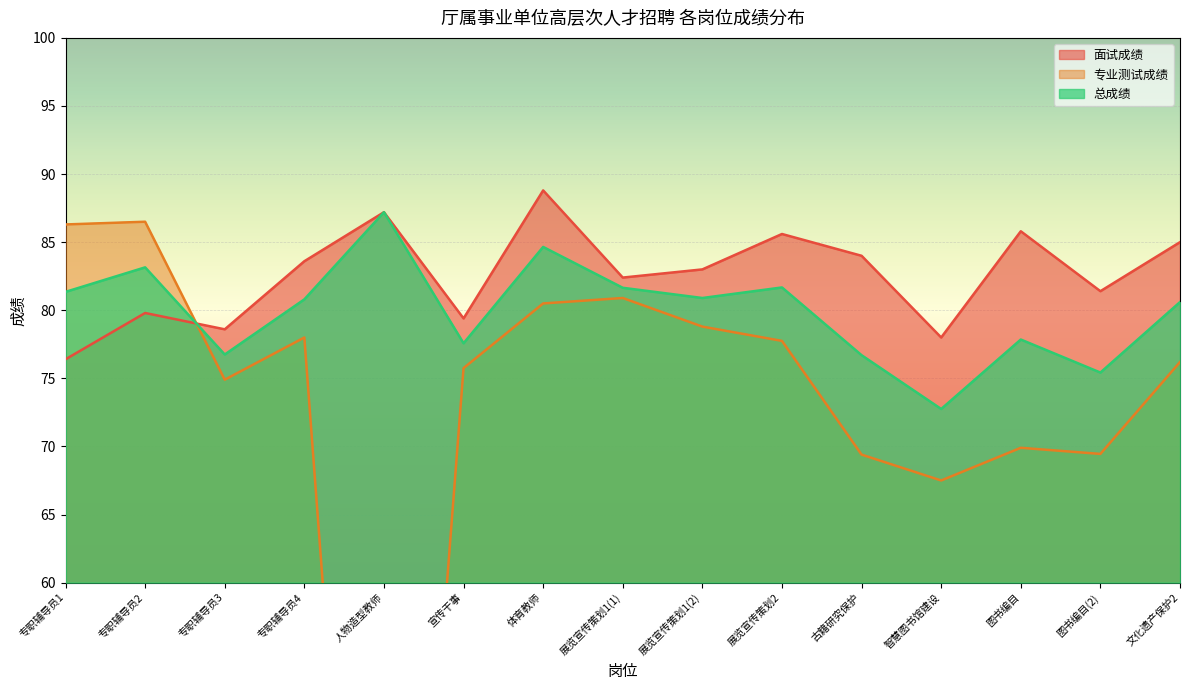

Does the chart display data point markers on the line(s)?

No